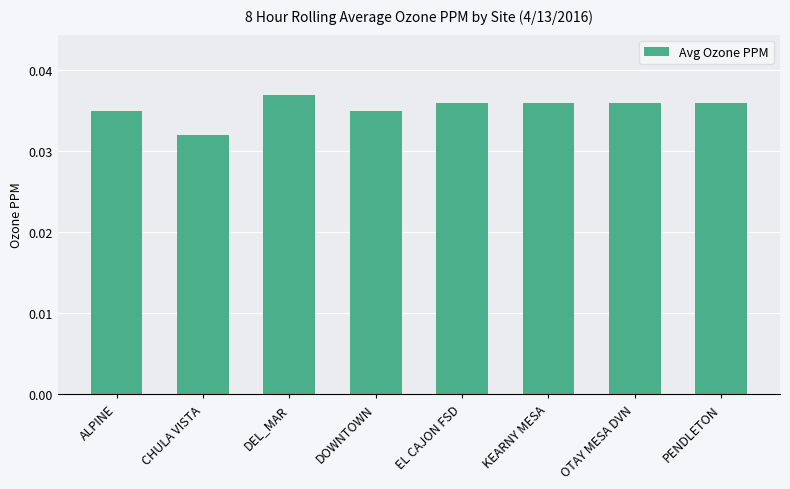

How many distinct data groups are displayed?

1